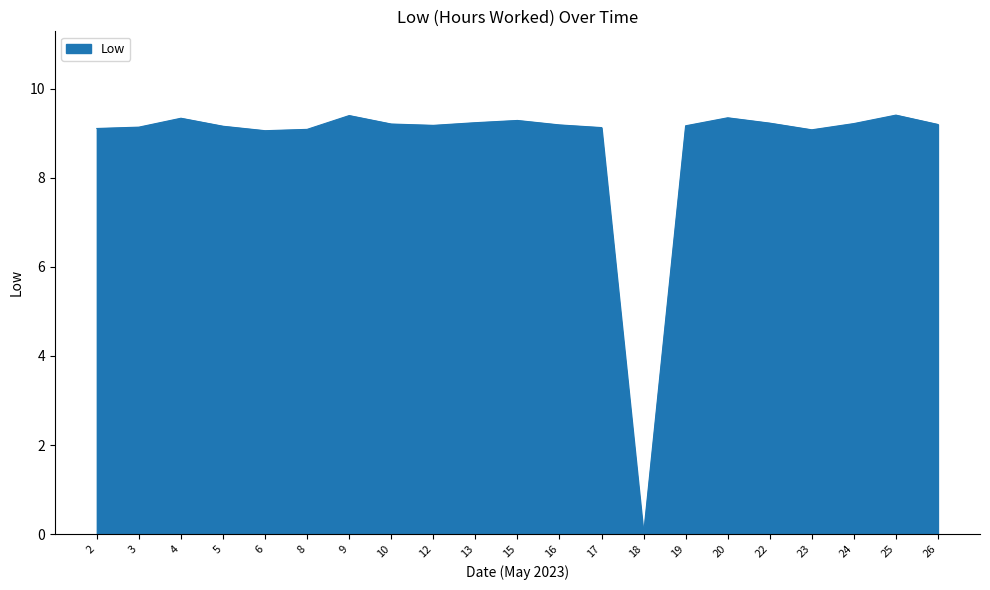

What is the ratio of the value at 6 to the value at 3?

1.0